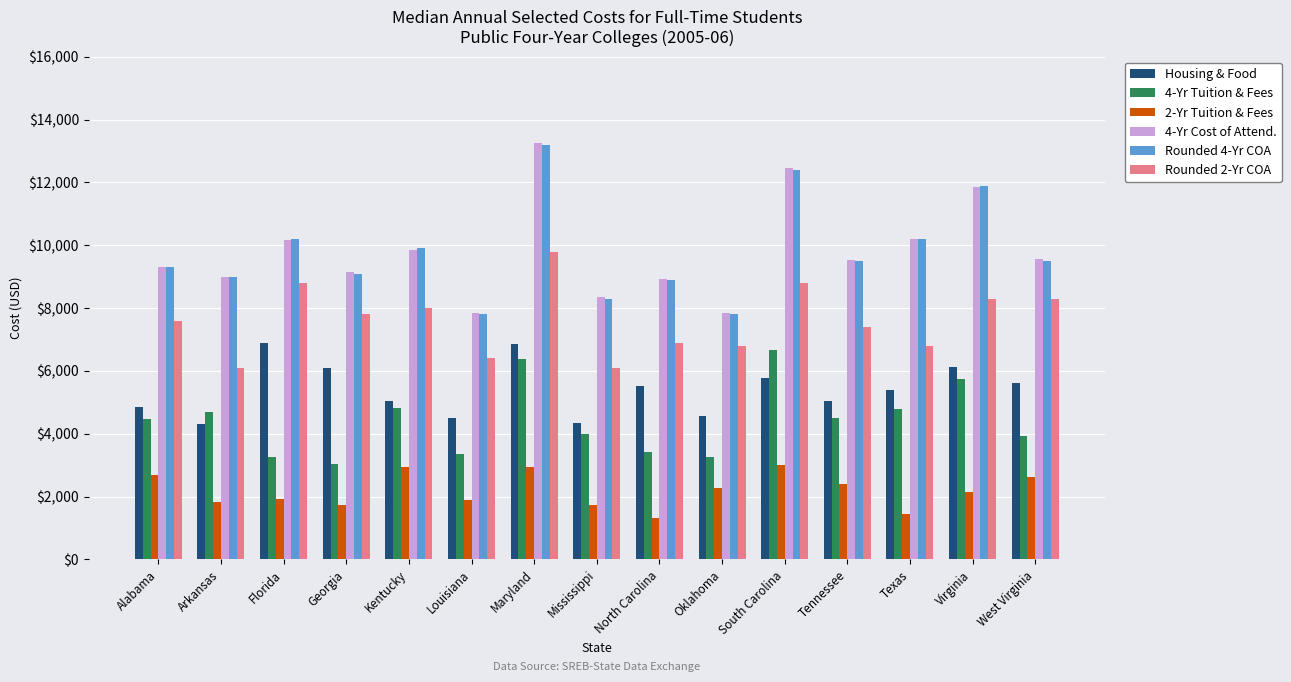

What is the label of the 7th bar from the left?

Maryland